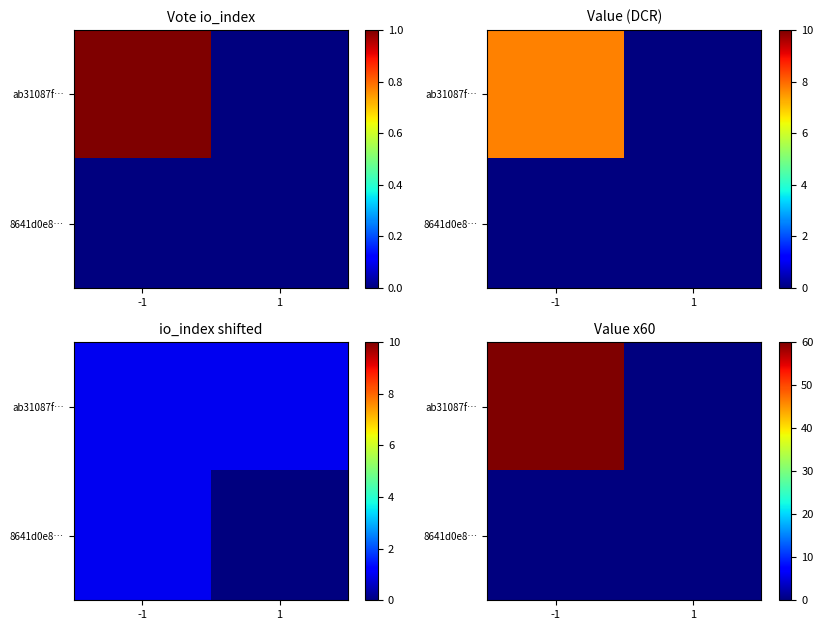

Is the value of 8641d0e8… at -1 greater than the value of ab31087f… at -1?

No